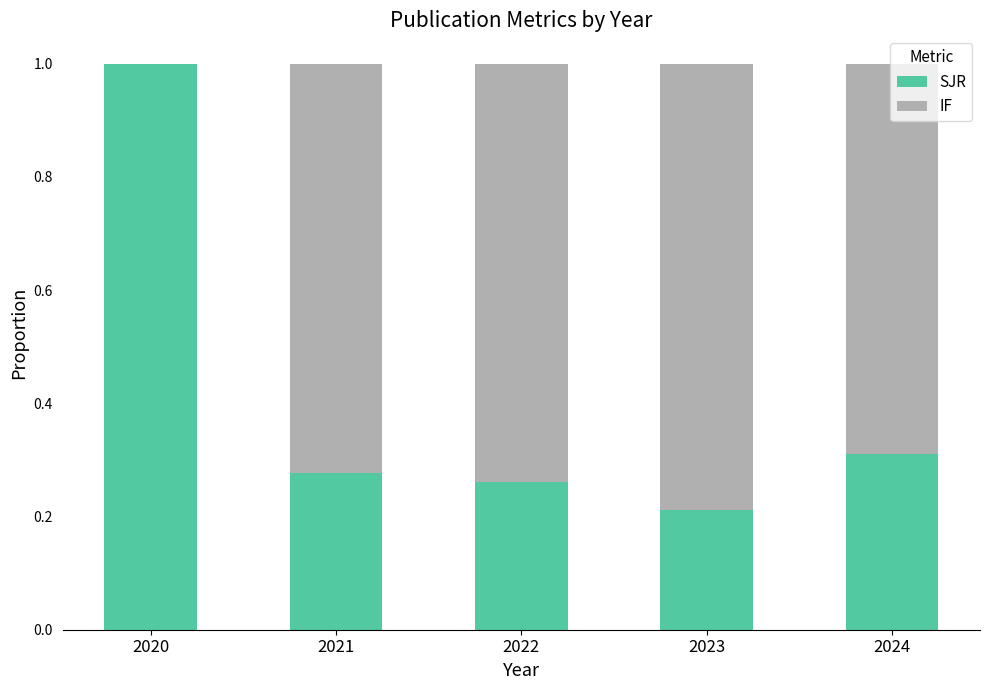

What are all the series names shown in the legend?

SJR, IF